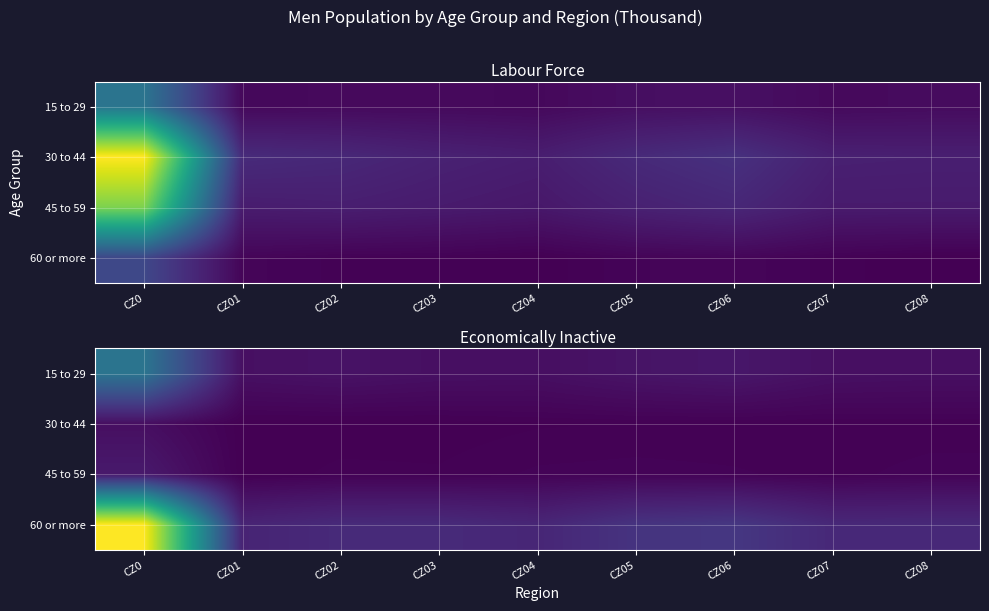

At which category is the sum across all series the highest?

CZ0